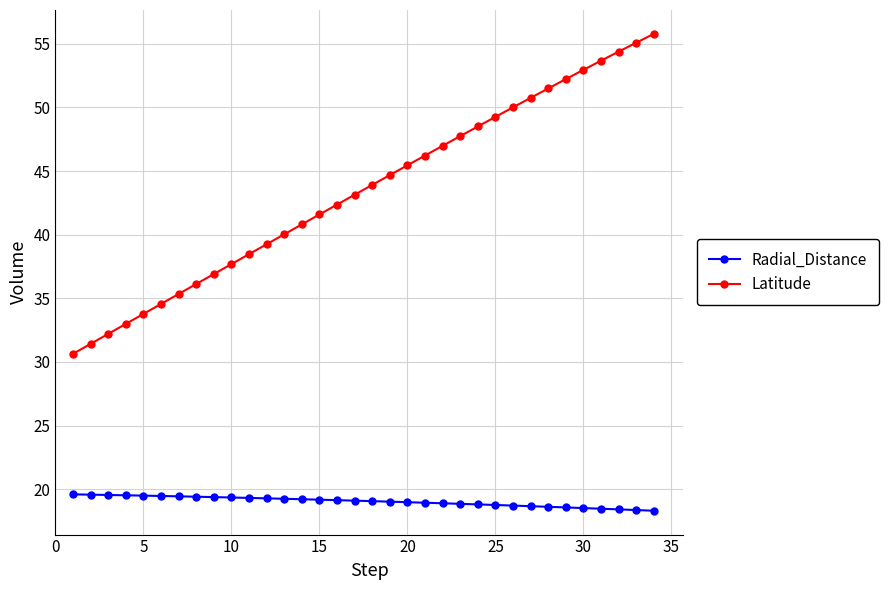

True or false: Latitude and Radial_Distance cross at least once.

False